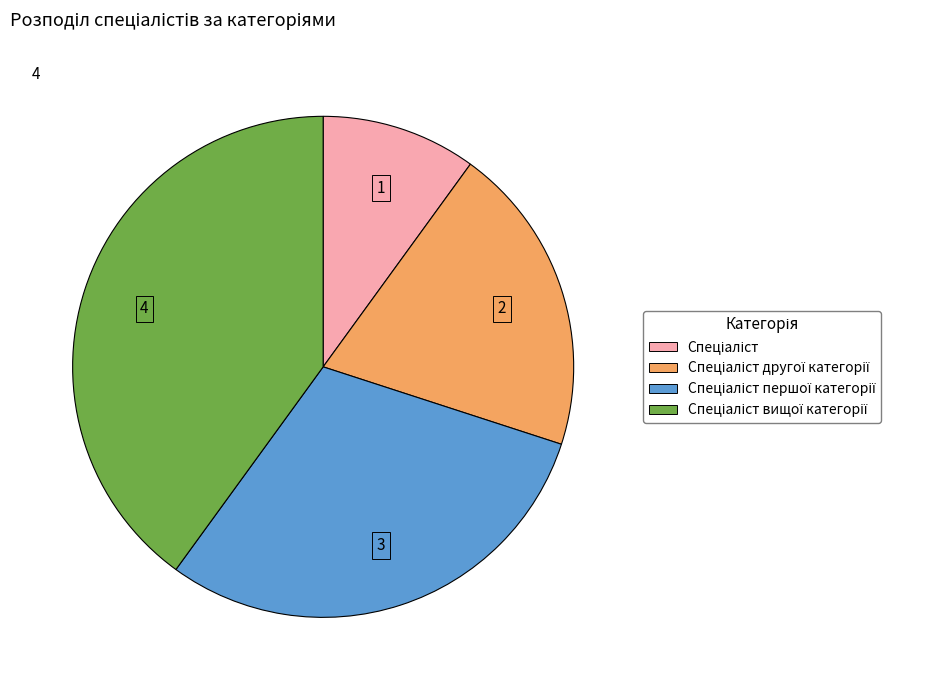

Is there any slice that represents more than half of the pie?

No